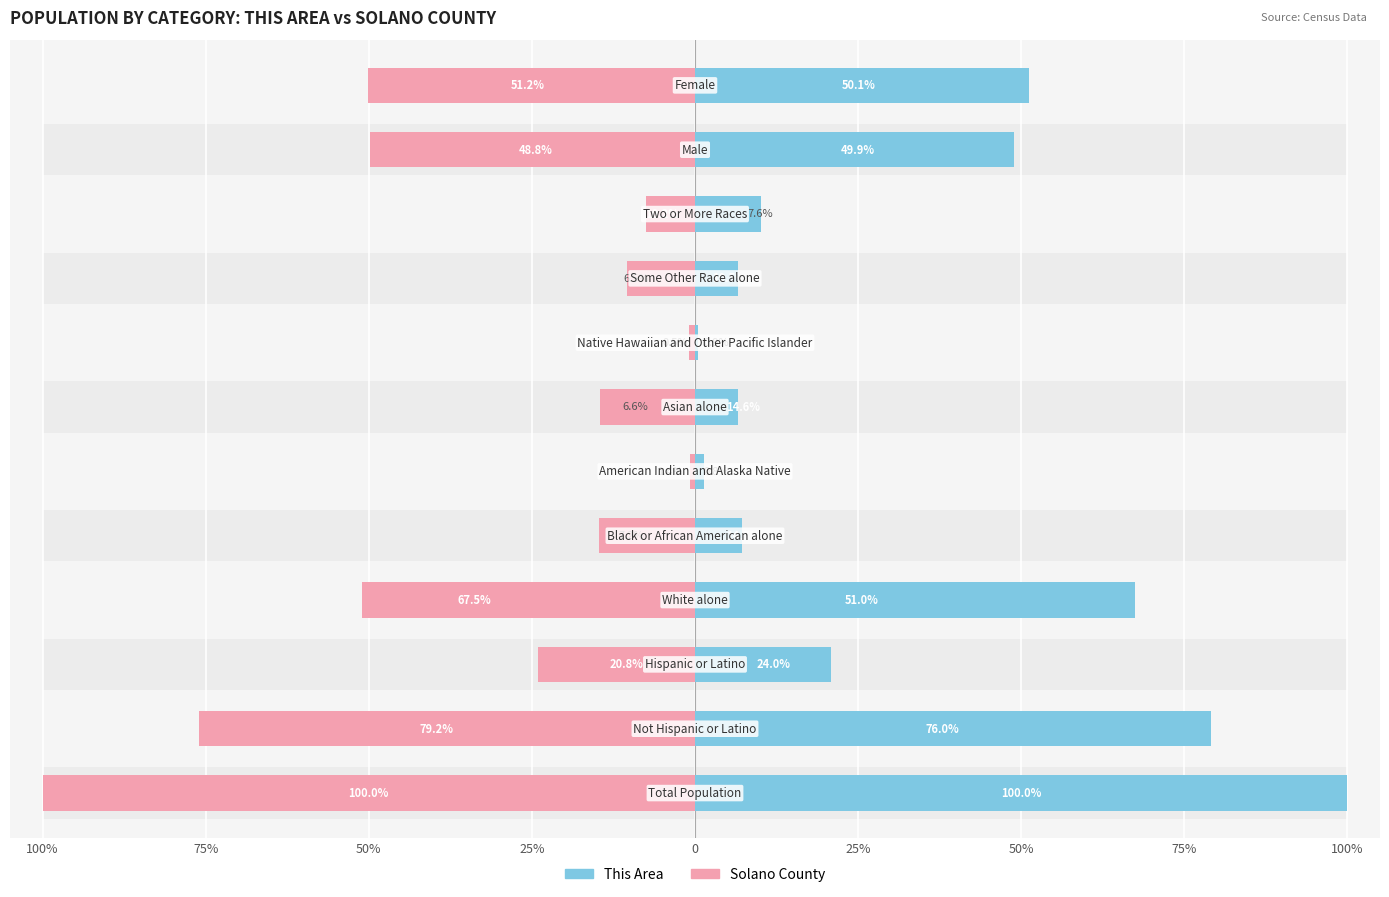

True or false: This Area has a value of 4.4 at 0.

False